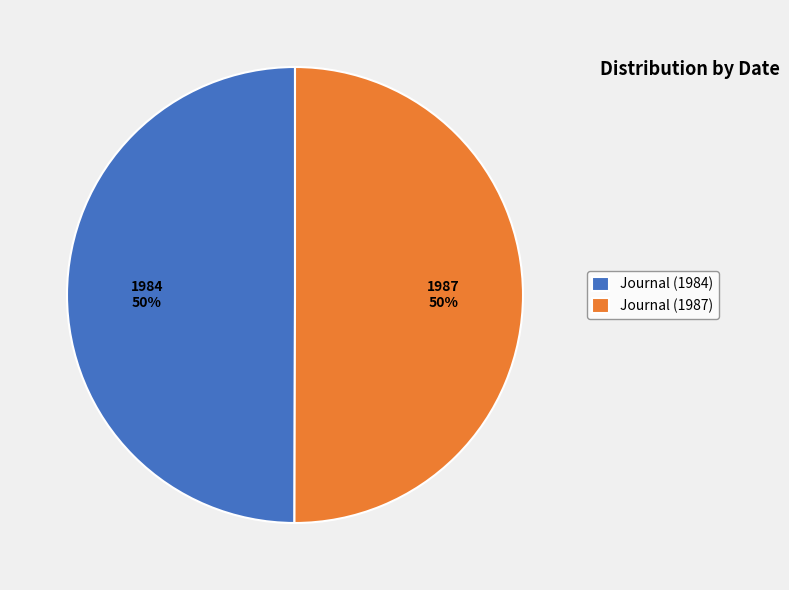

Is it true that Journal (1987) is 50% of the pie?

True